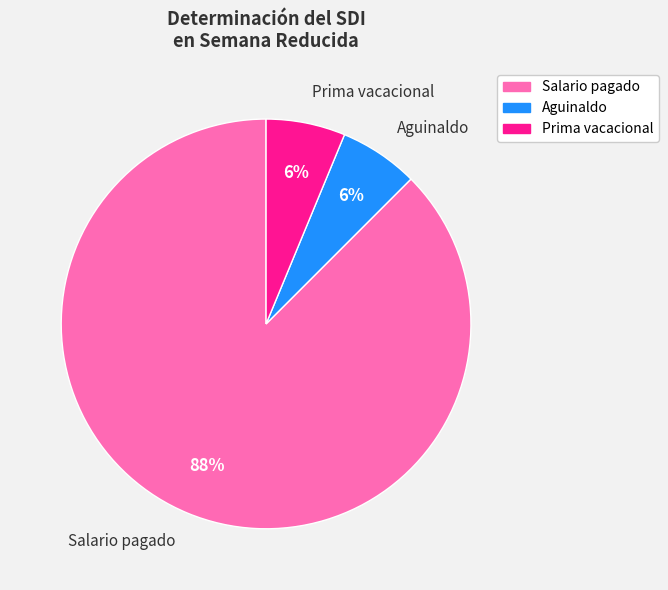

Which slice is the largest?

Salario pagado